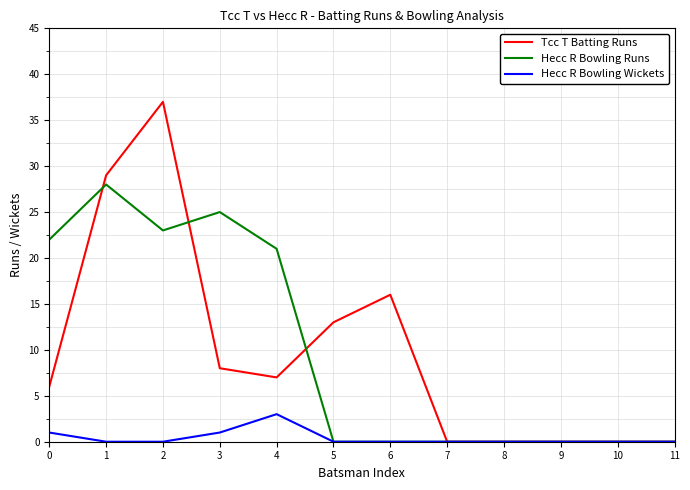

List the series in order of their peak value, lowest first.

Hecc R Bowling Wickets, Hecc R Bowling Runs, Tcc T Batting Runs